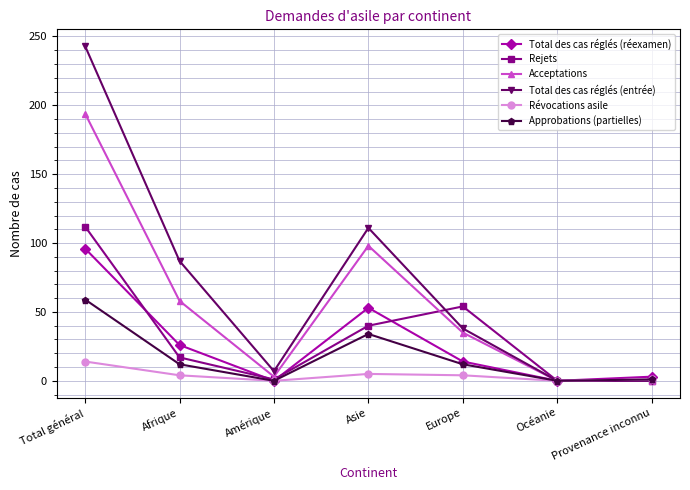

True or false: Approbations (partielles) has more than 1 points higher than both neighbors.

False